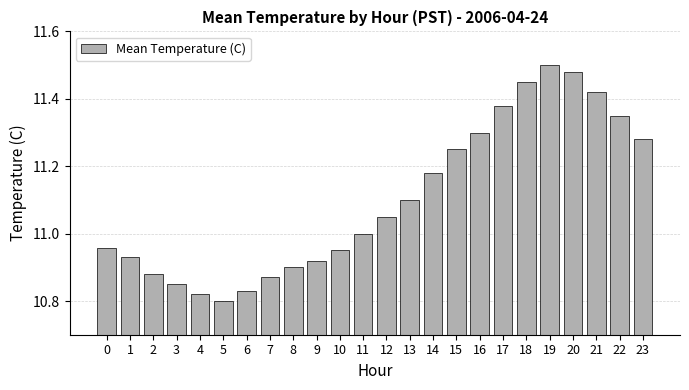

What is the ratio of the value at 21 to the value at 12?

1.0